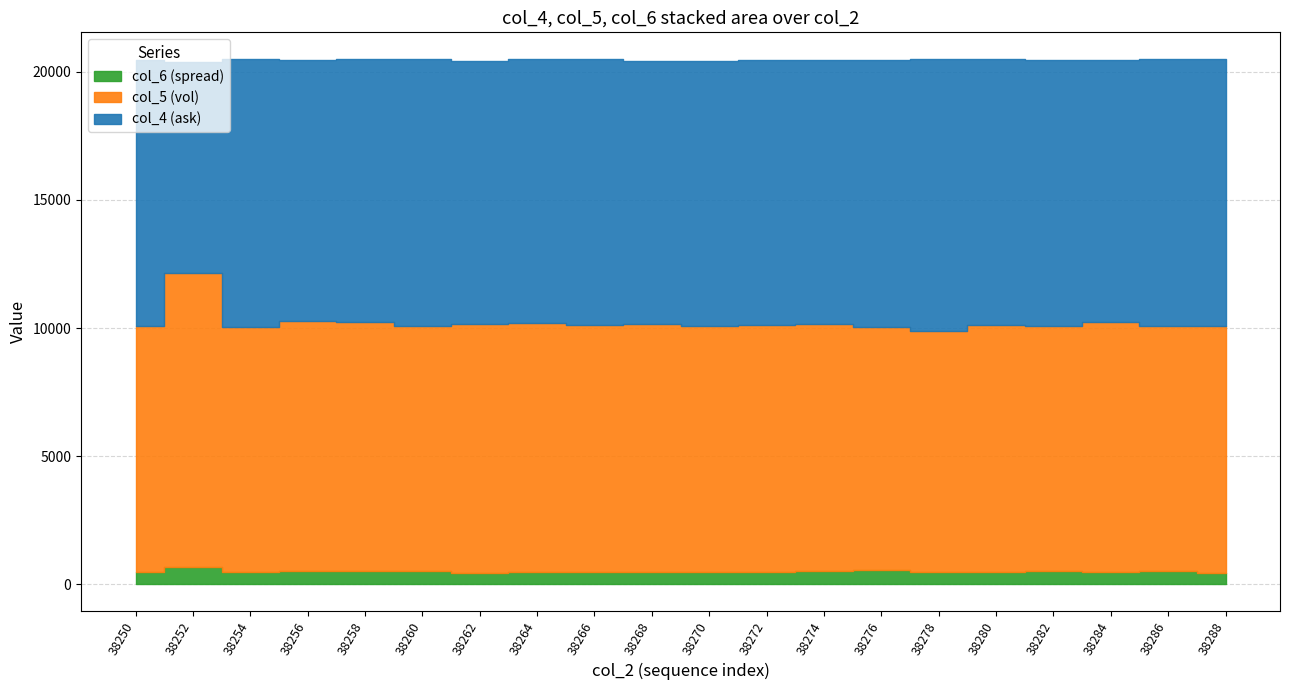

Which series has the widest spread of values?

col_4 (ask)